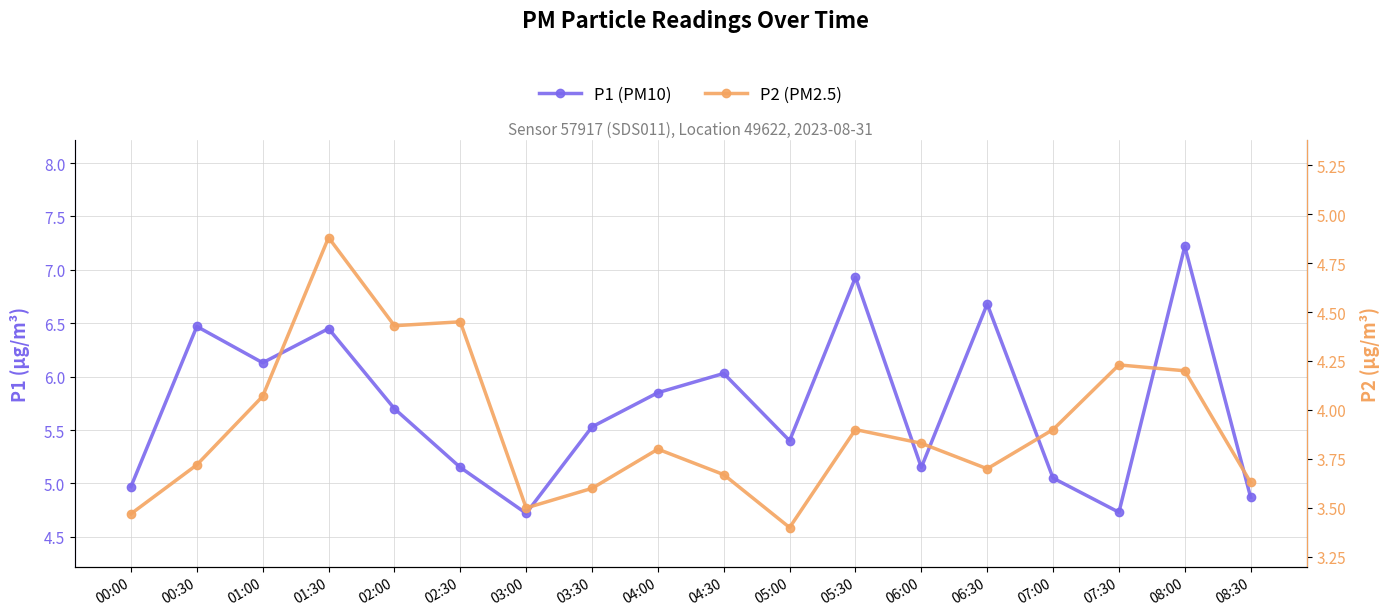

At which label is P1 closest to 5?

00:00